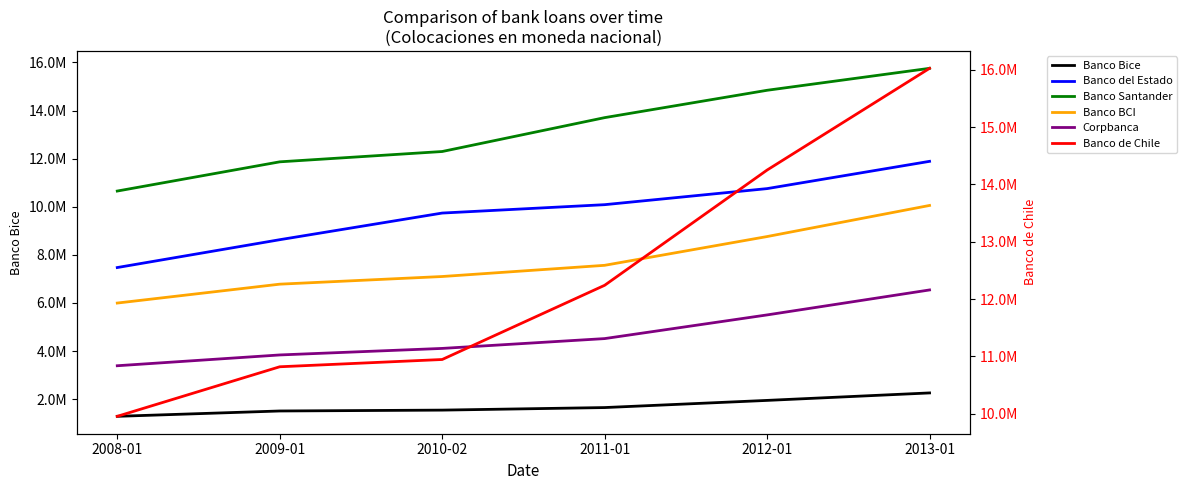

What is the sum of all Banco de Chile values?

74231499